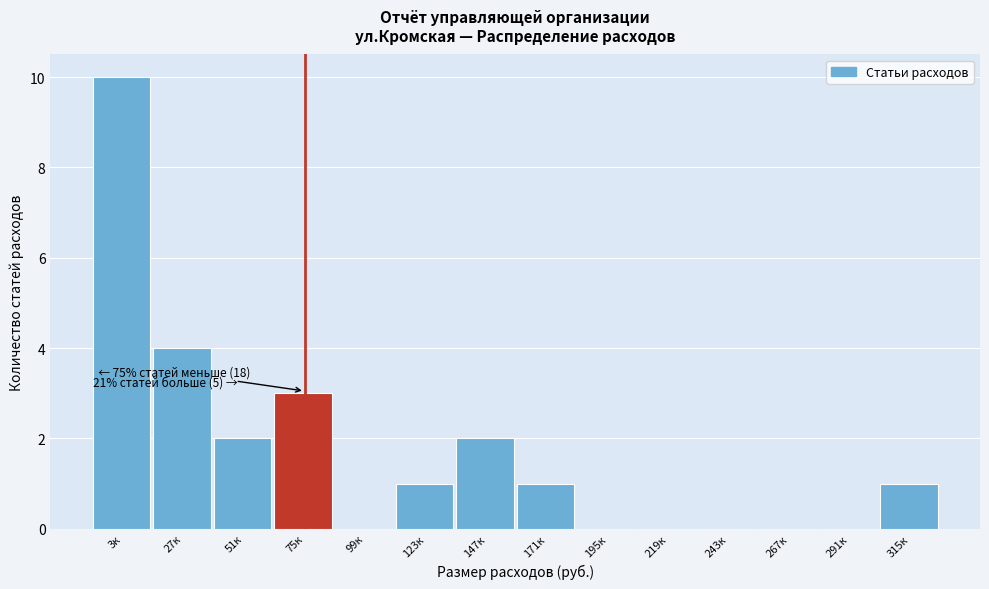

Reading left to right, what are all the values shown in this chart?

3к=10	27к=4	51к=2	75к=3	99к=0	123к=1	147к=2	171к=1	195к=0	219к=0	243к=0	267к=0	291к=0	315к=1